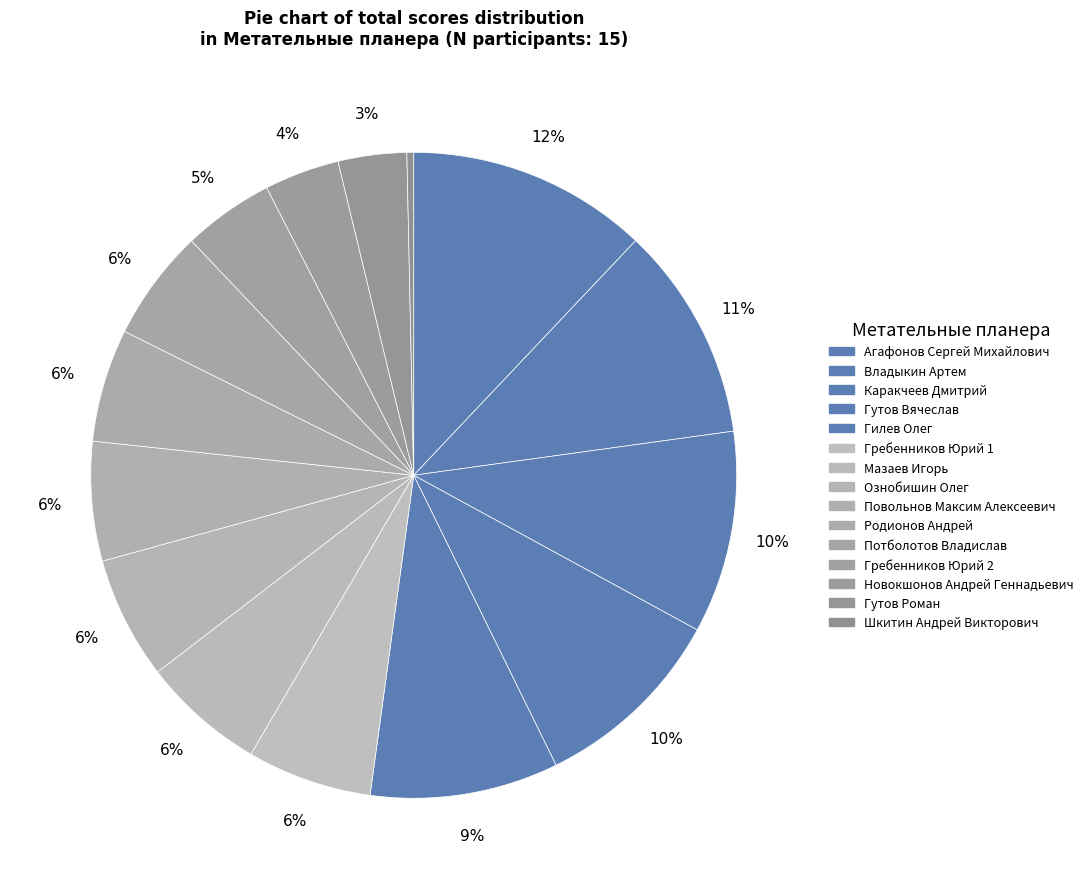

Count the number of slices in the pie.

15